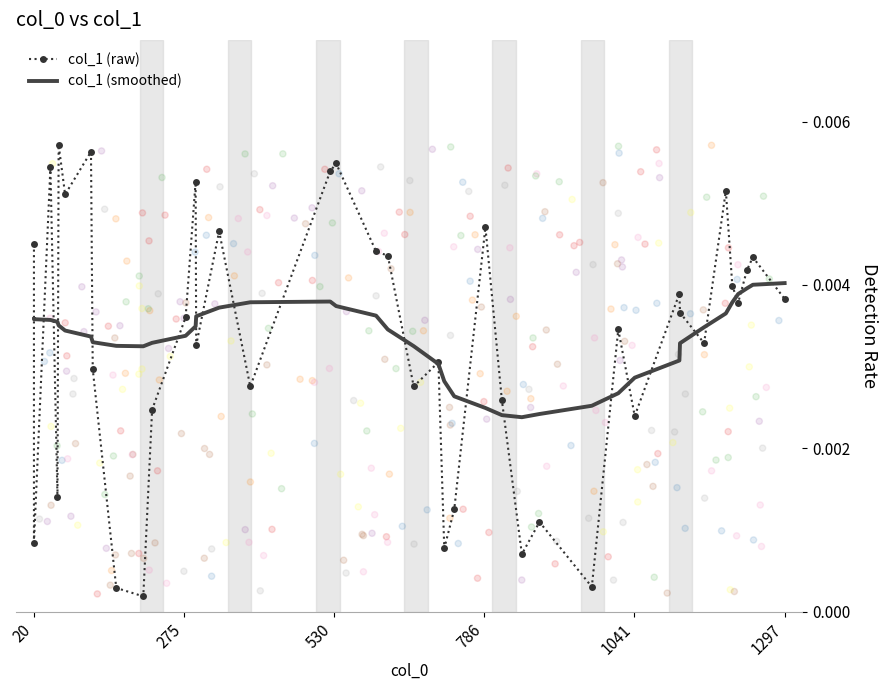

Which series has the largest Y range (max minus min)?

col_1 (raw)